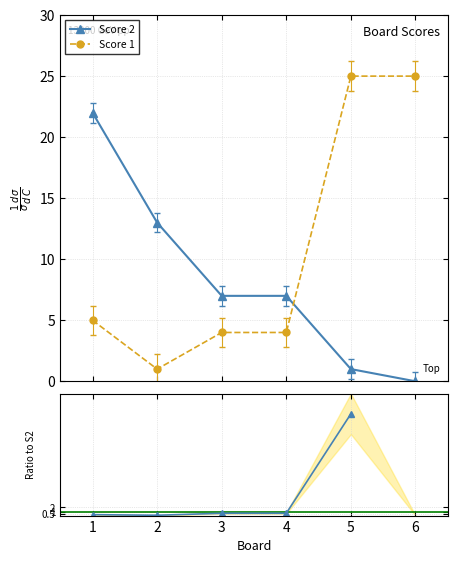

True or false: Score 2 has more than 2 points higher than both neighbors.

False